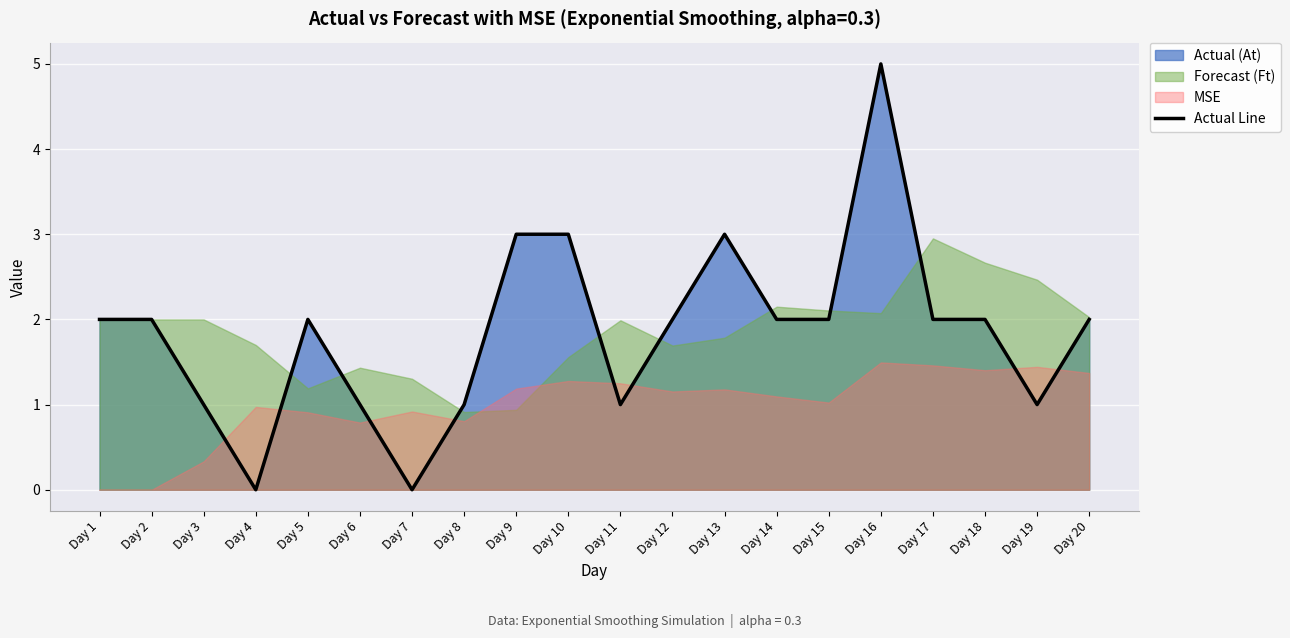

How many data points are less than 2?

7